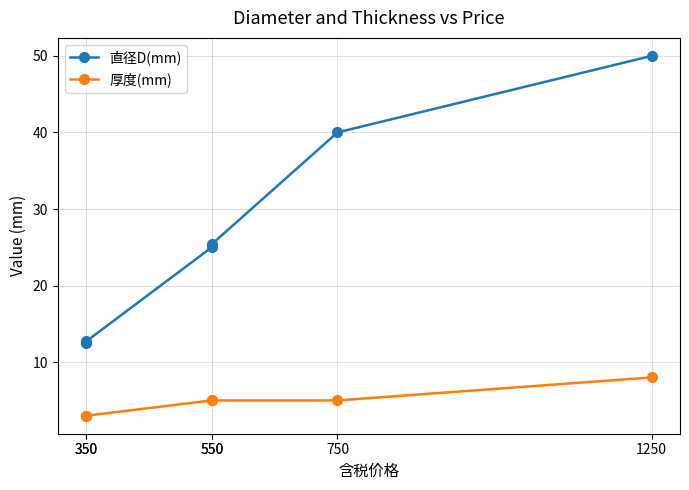

Rank the series by their average value, from highest to lowest.

直径D(mm), 厚度(mm)